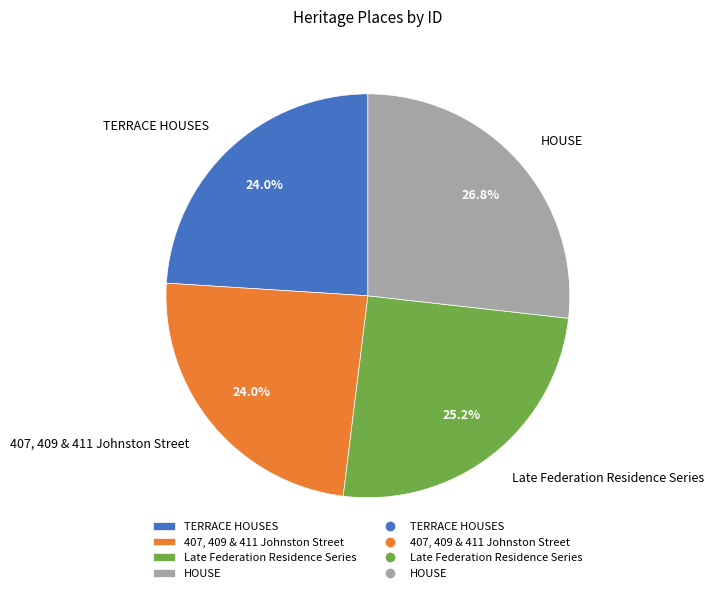

To the nearest percent, what percentage of the pie is 407, 409 & 411 Johnston Street?

24%